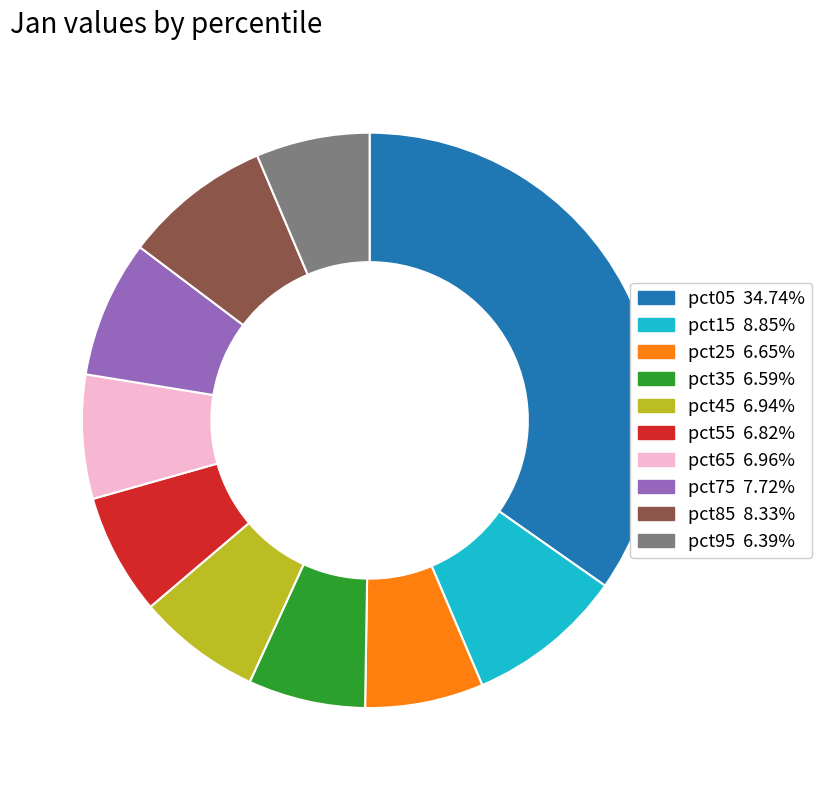

Between pct55 and pct85, which is larger?

pct85